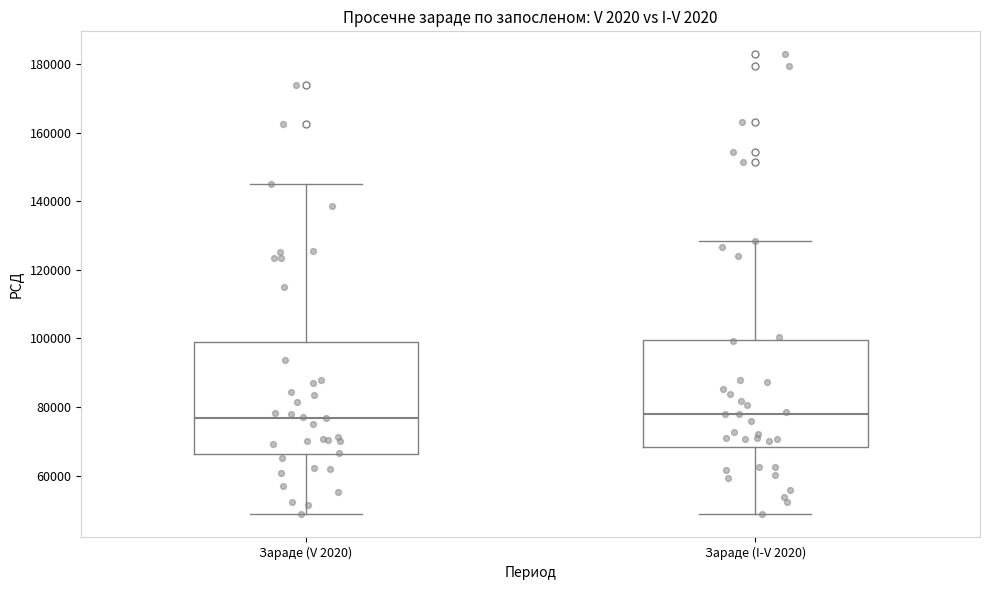

Reading left to right, read every box against the y-axis: the position of its median line, the range the box covers, and the ends of its whiskers. The values are not printed on the chart, so give them approximately, as read against the axis.

Зараде (V 2020): median 76000, box 66000 to 98000, whiskers 48000 to 146000
Зараде (I-V 2020): median 78000, box 68000 to 100000, whiskers 48000 to 128000